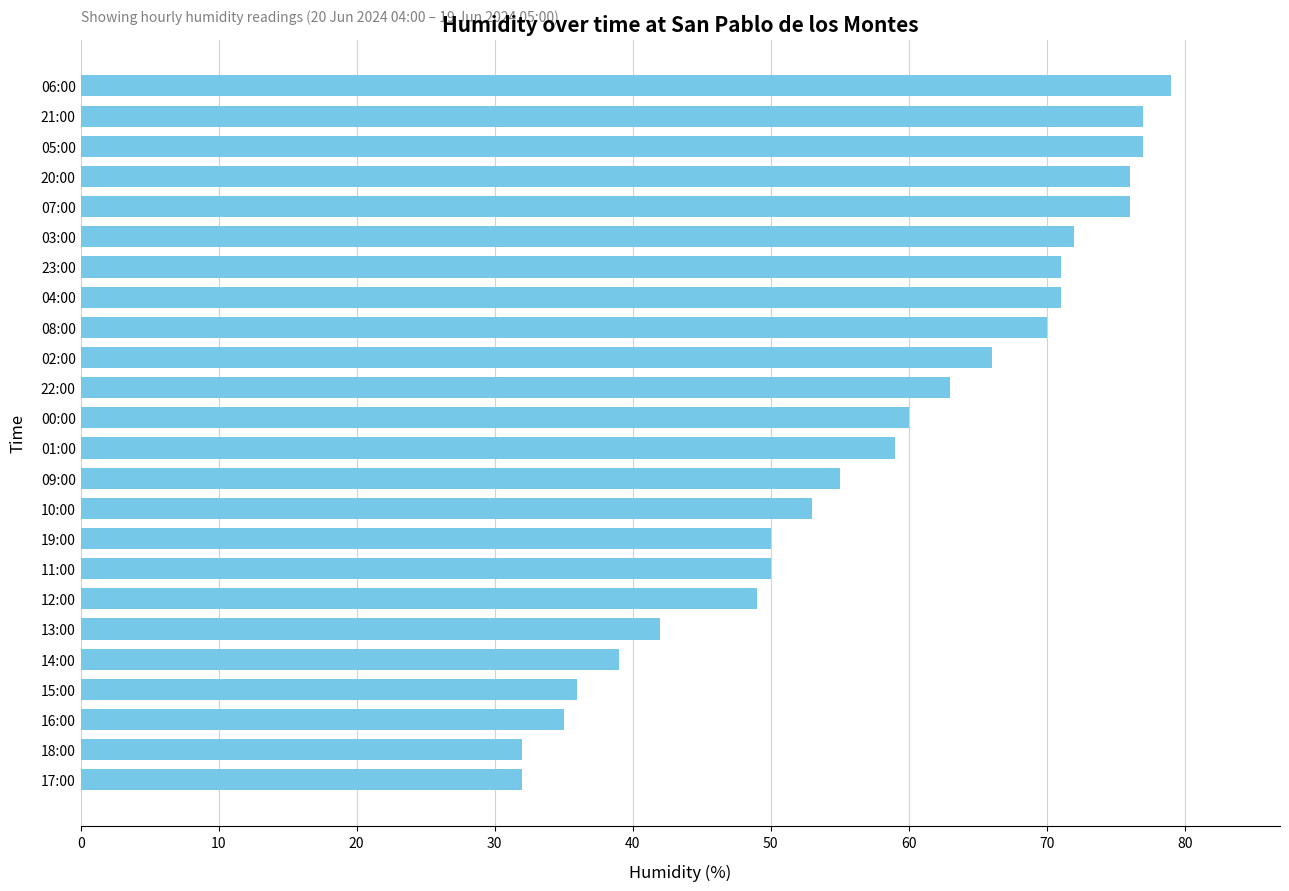

Are the bars horizontal?

Yes